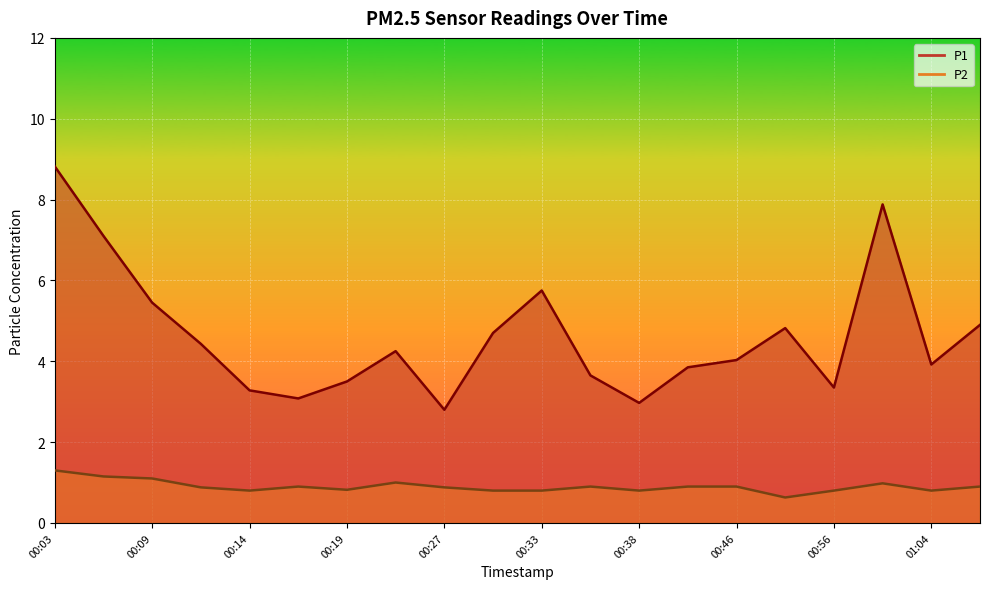

What is the approximate value of P2 at 00:25?

1.0